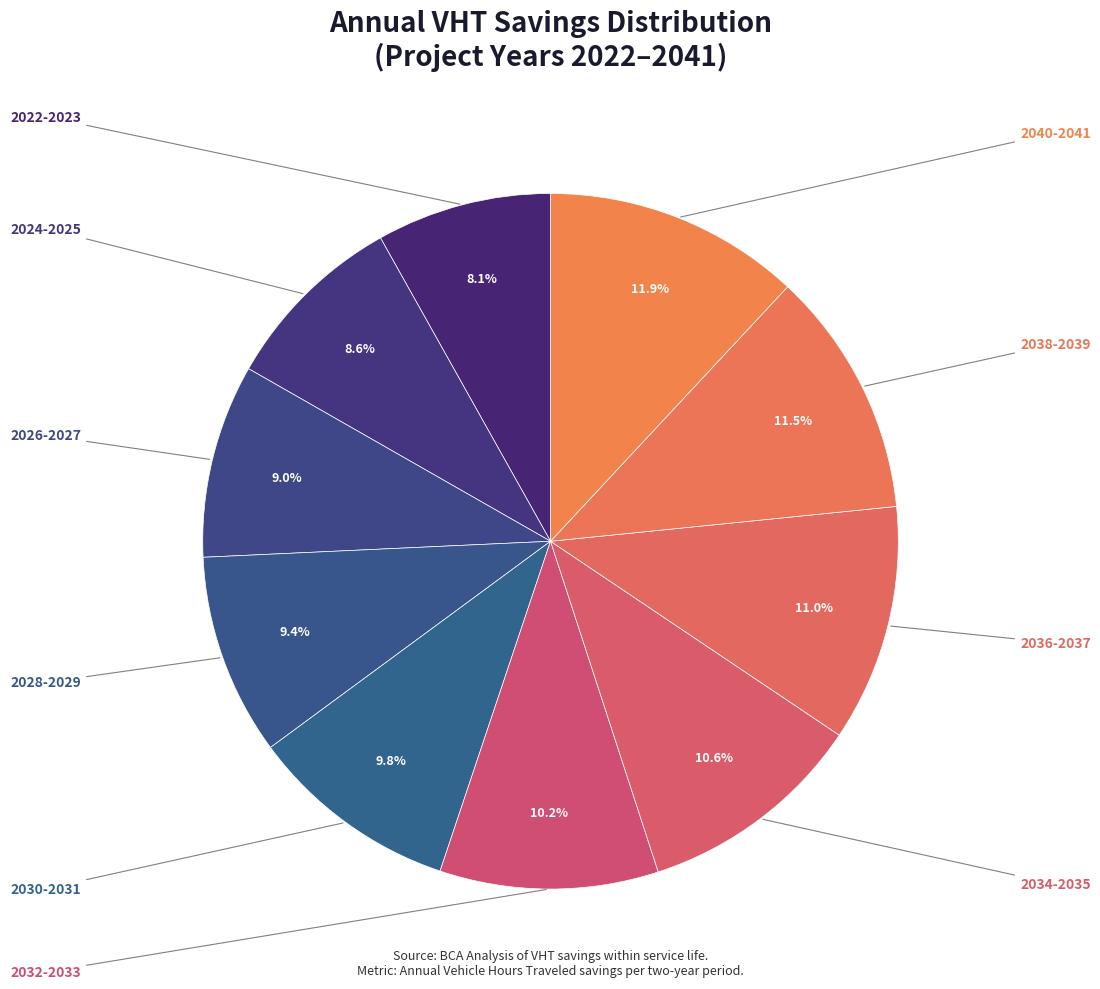

How many slices are in this pie chart?

10